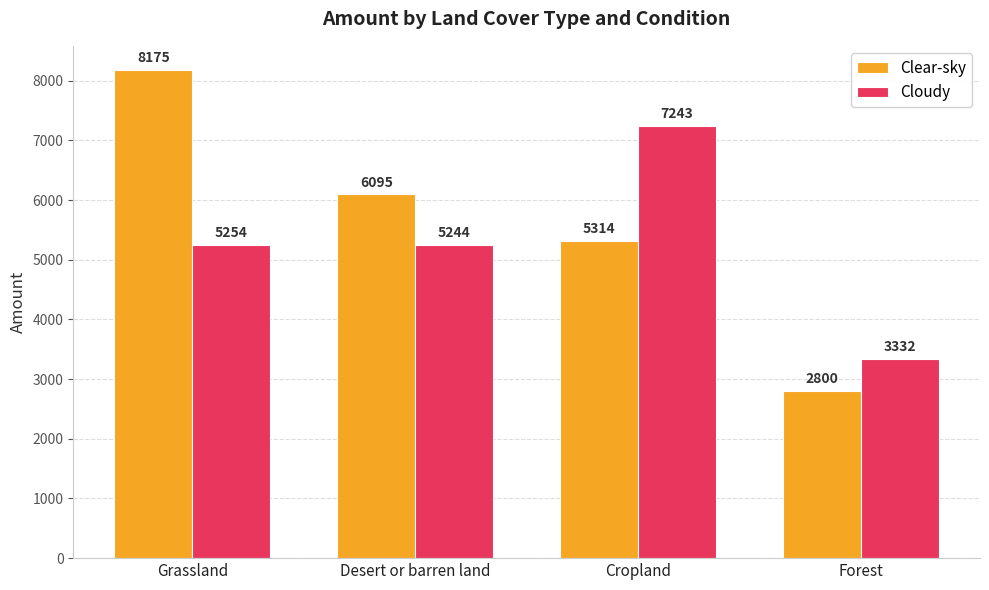

Which series has the largest total across all categories?

Clear-sky